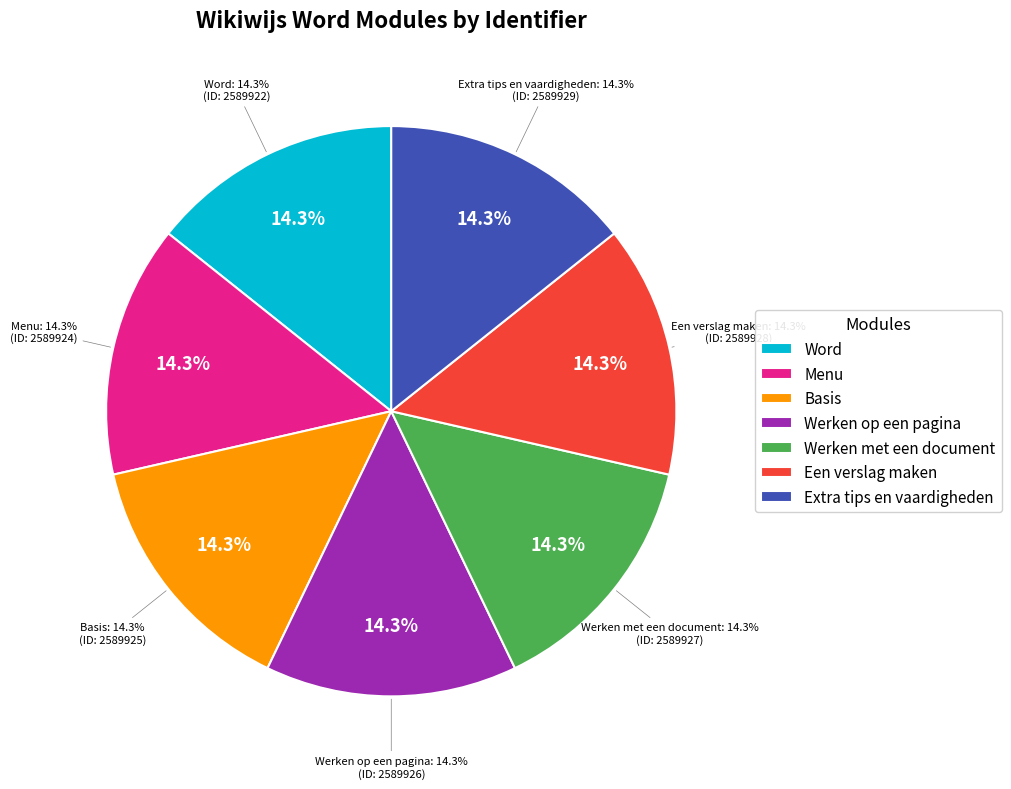

Rank the categories by value from highest to lowest.

Extra tips en vaardigheden, Een verslag maken, Werken met een document, Werken op een pagina, Basis, Menu, Word